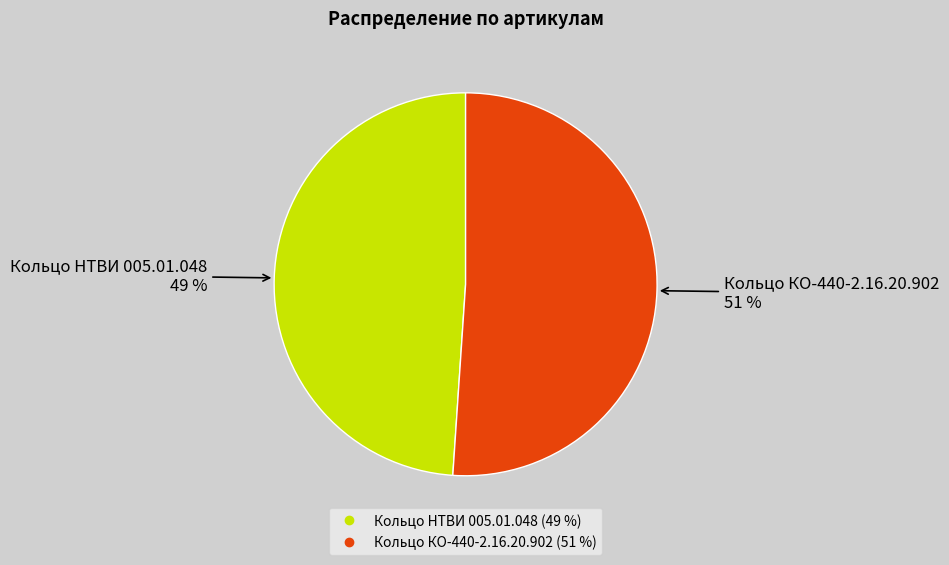

To the nearest percent, what percentage of the pie is Кольцо КО-440-2.16.20.902?

51%